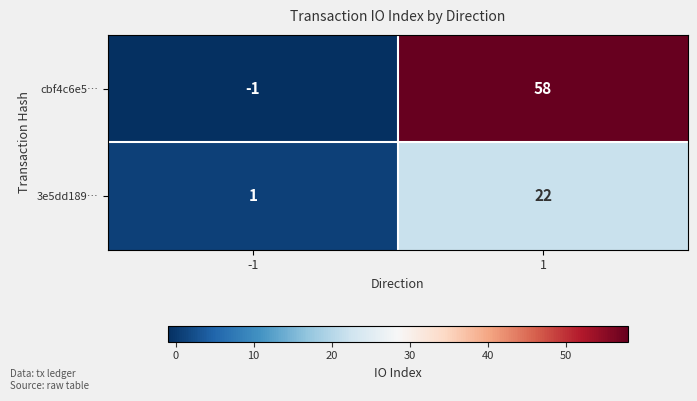

Rank the series by their maximum value, from highest to lowest.

cbf4c6e5…, 3e5dd189…